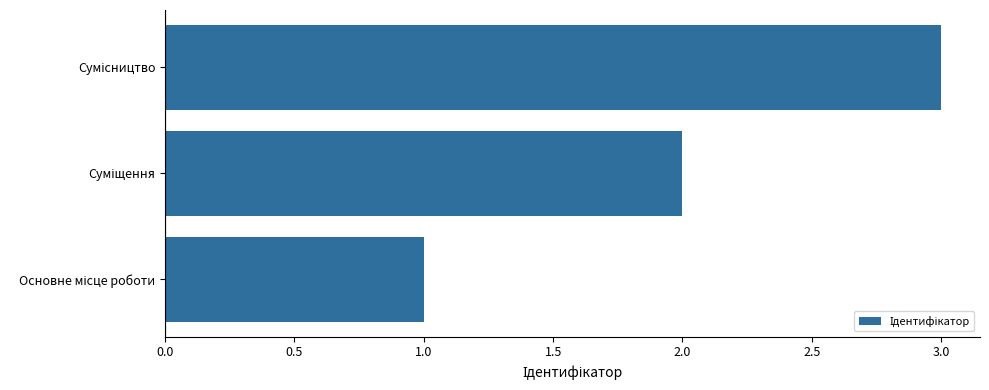

How many bars are there in total?

3